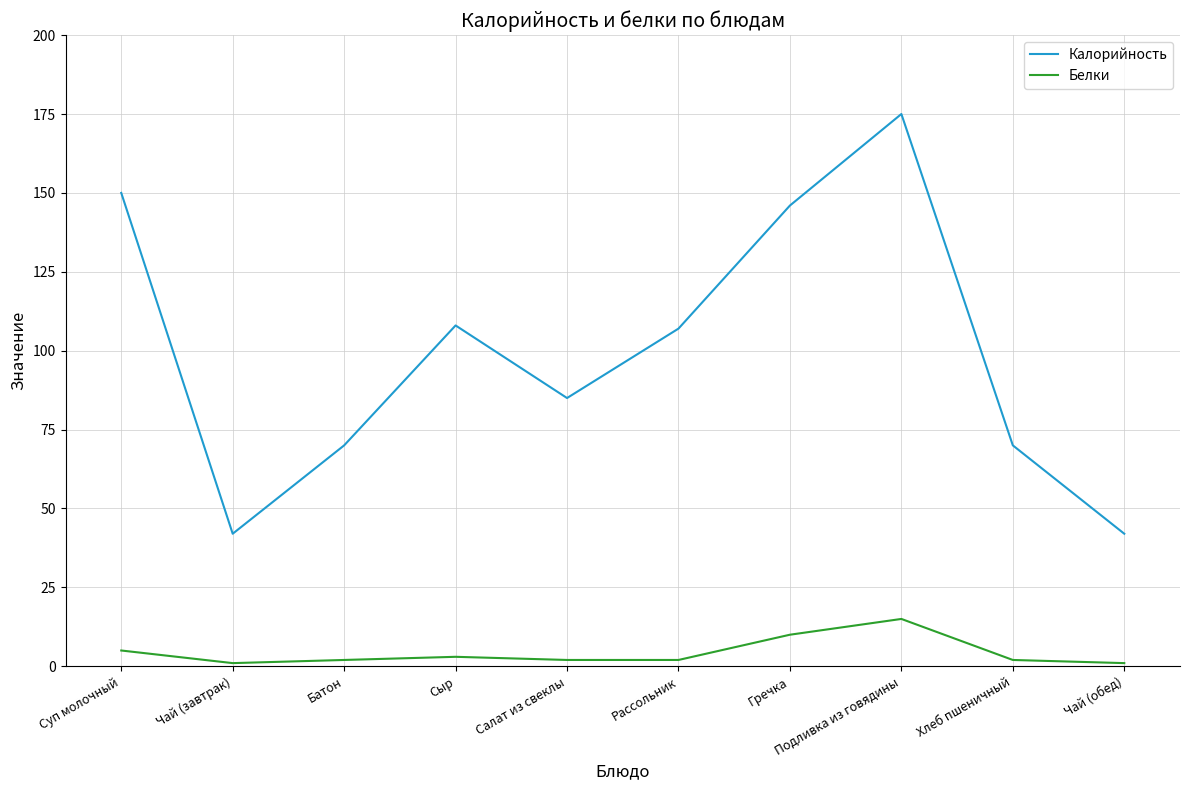

What is the maximum value shown in the chart?

175